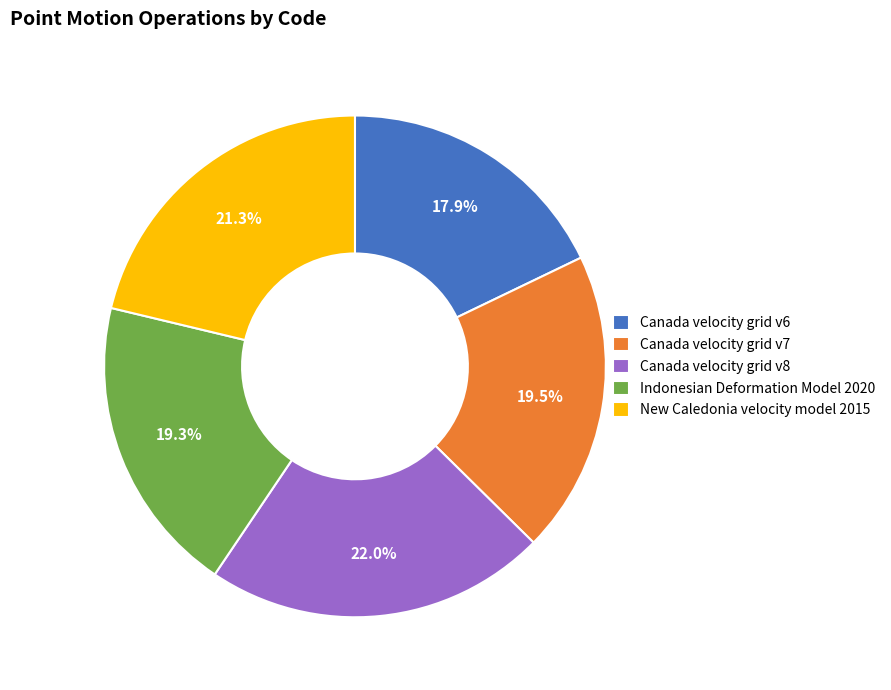

To the nearest percent, what portion does Indonesian Deformation Model 2020 represent?

19%